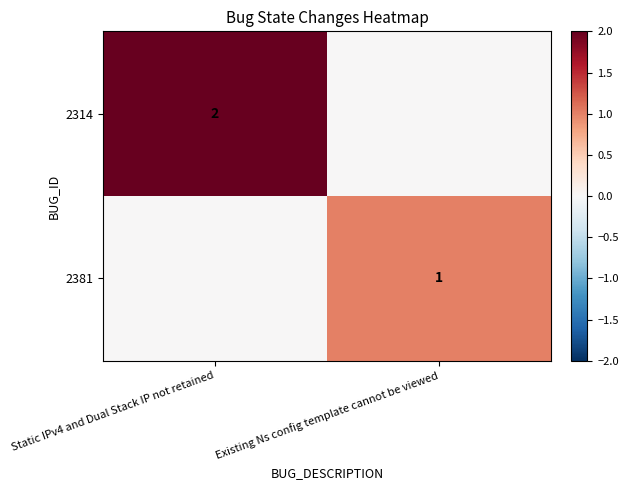

The value of 2381 at Existing Ns config template cannot be viewed is 1. True or false?

True